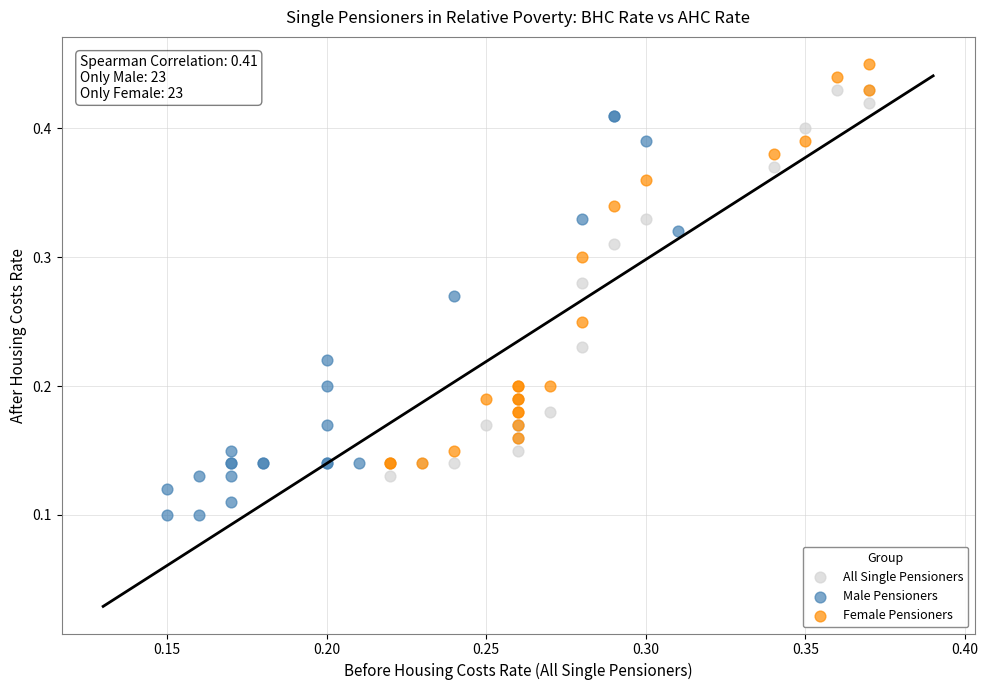

Which series reaches the minimum Y coordinate?

Male Pensioners